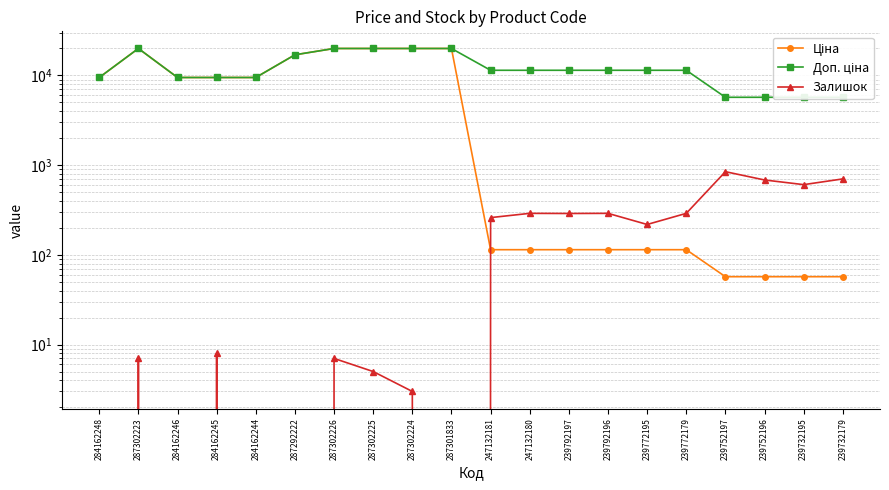

Between 284162246 and 239732195, which series saw the biggest shift?

Ціна